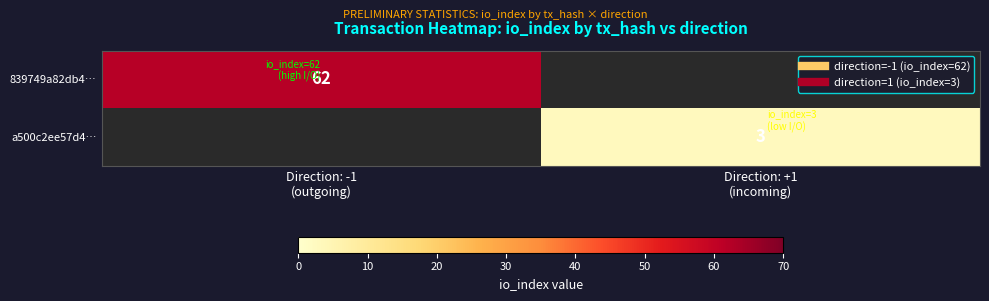

Is the value of a500c2ee57d4… at Direction: -1 (outgoing) greater than the value of 839749a82db4… at Direction: -1 (outgoing)?

No